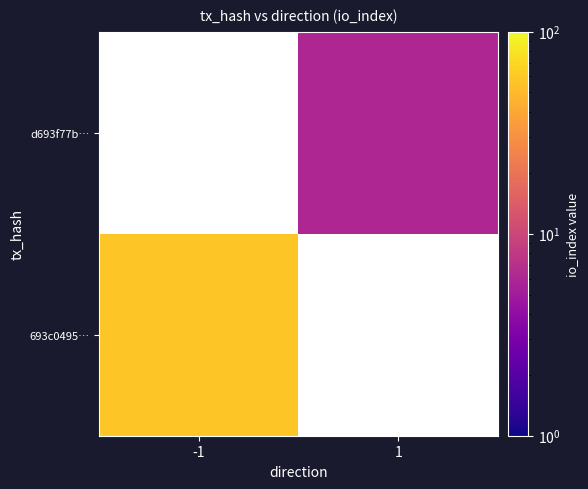

The value of 693c0495… at -1 is 83.7. True or false?

False